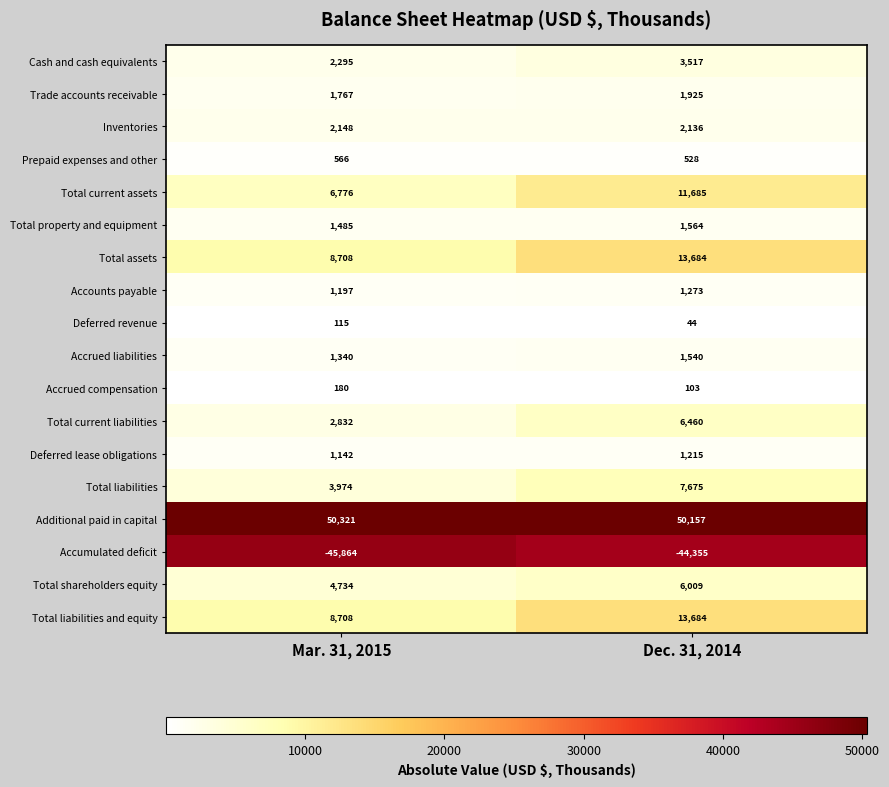

The value of Deferred revenue at Mar. 31, 2015 is 115. True or false?

True